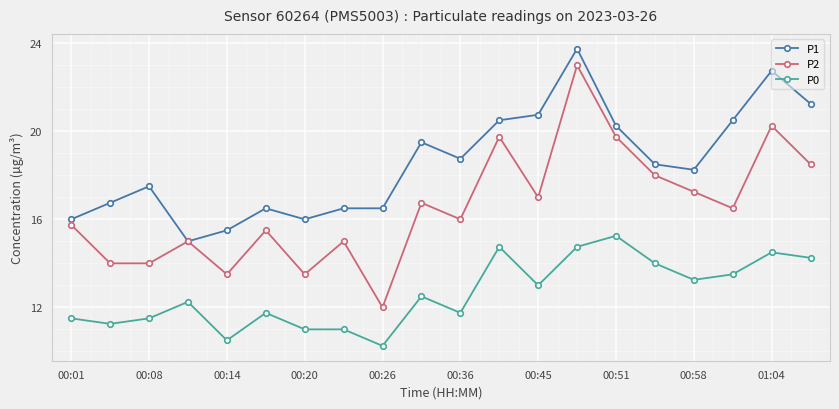

What is the value of the P1 point at the 11th from the left?

18.8